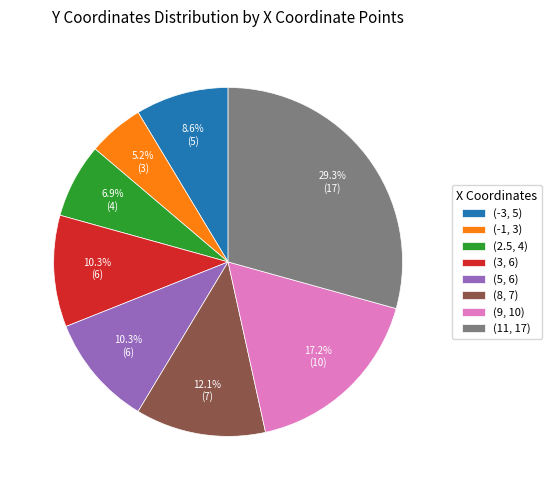

To the nearest percent, what percentage of the pie is (-1, 3)?

5%